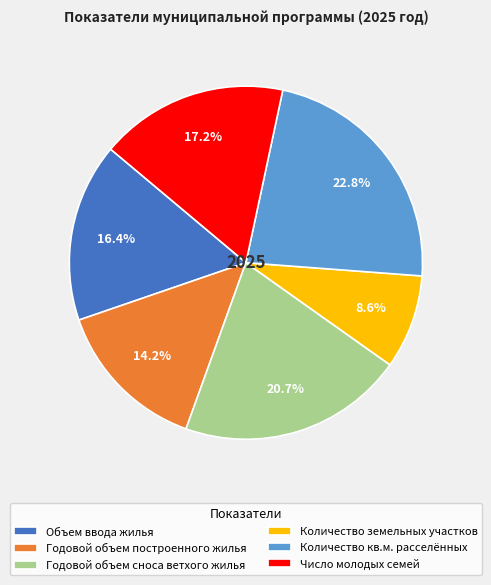

Is Число молодых семей the majority of the pie?

No